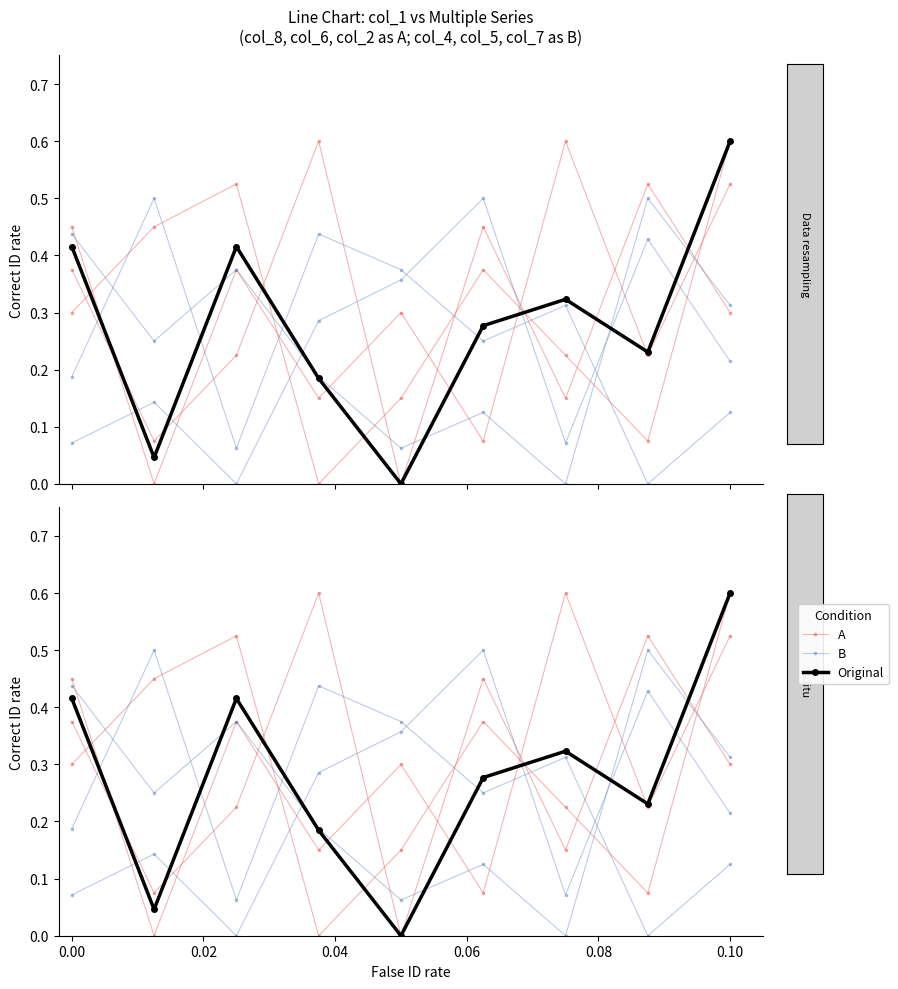

Is this an area chart (filled region under the line)?

No